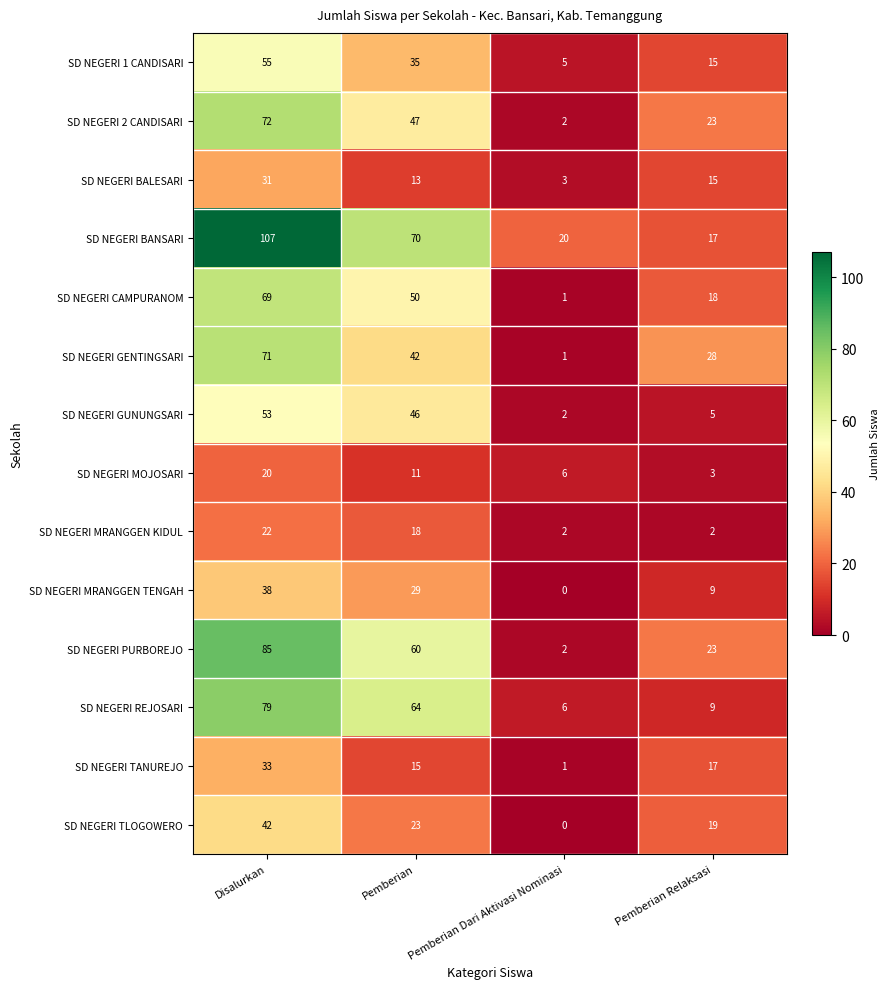

Is it true that SD NEGERI 2 CANDISARI equals 2 at Pemberian Dari Aktivasi Nominasi?

True